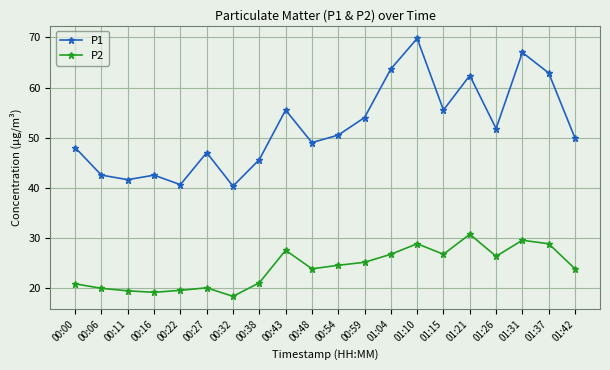

Is the value of P2 at 00:16 greater than the value of P1 at 01:37?

No